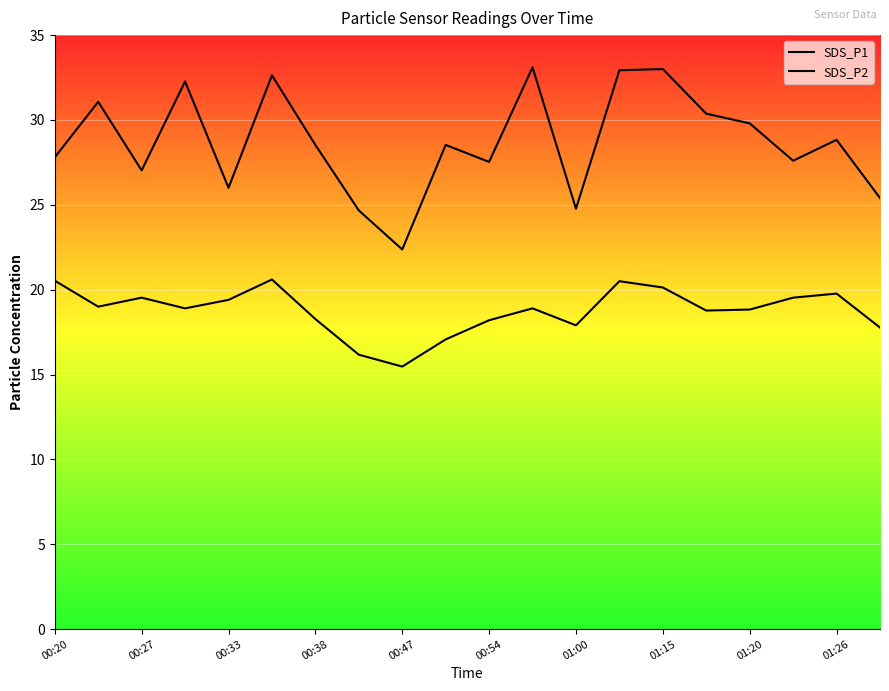

The SDS_P2 series shows 5.5 at 01:15. True or false?

False